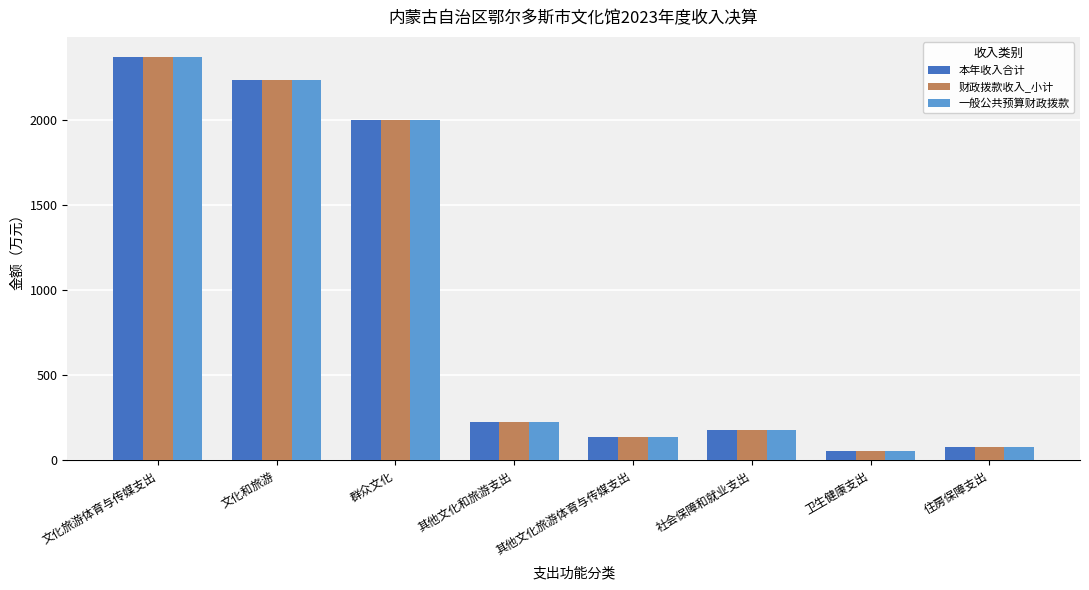

What is the difference between the maximum and minimum values in the 一般公共预算财政拨款 series?

2315.6